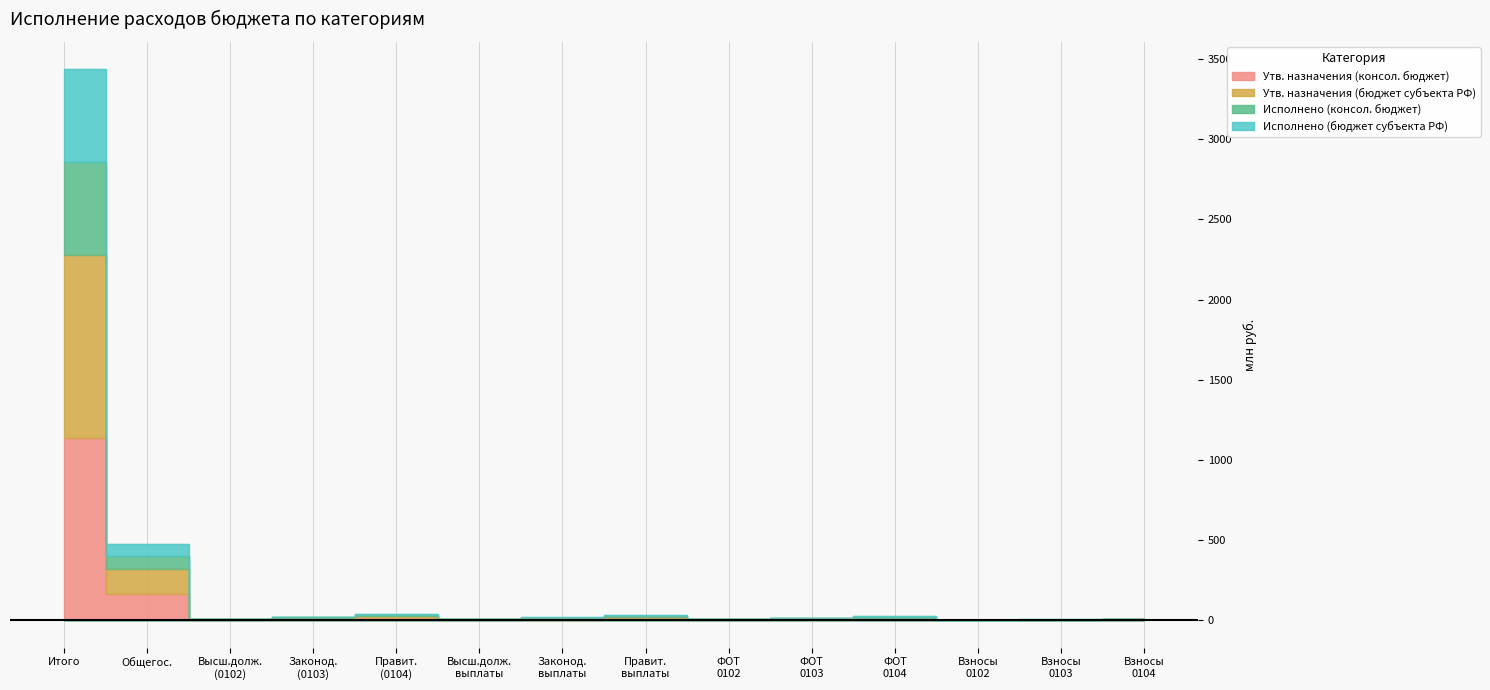

What is the difference between the highest and lowest values at Взносы 0102?

1.2